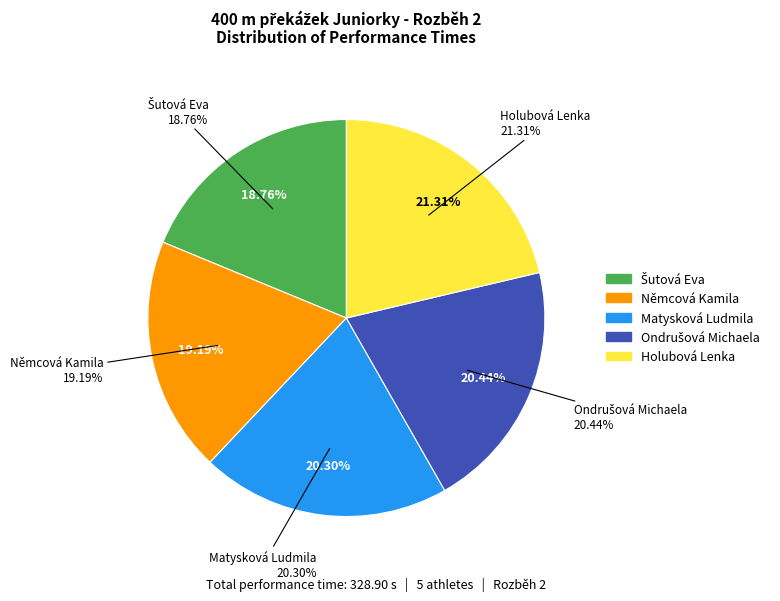

Is the sum of Matysková Ludmila and Holubová Lenka greater than half?

No